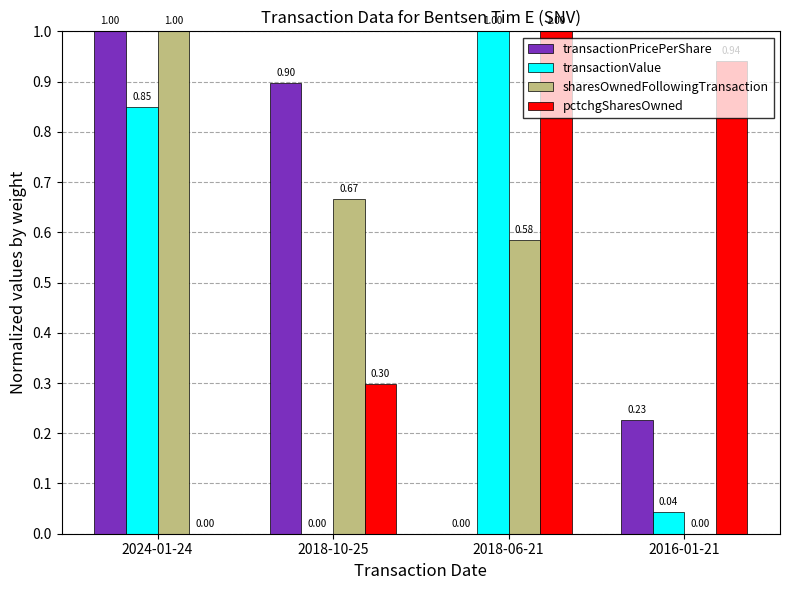

How many groups of bars are there?

4